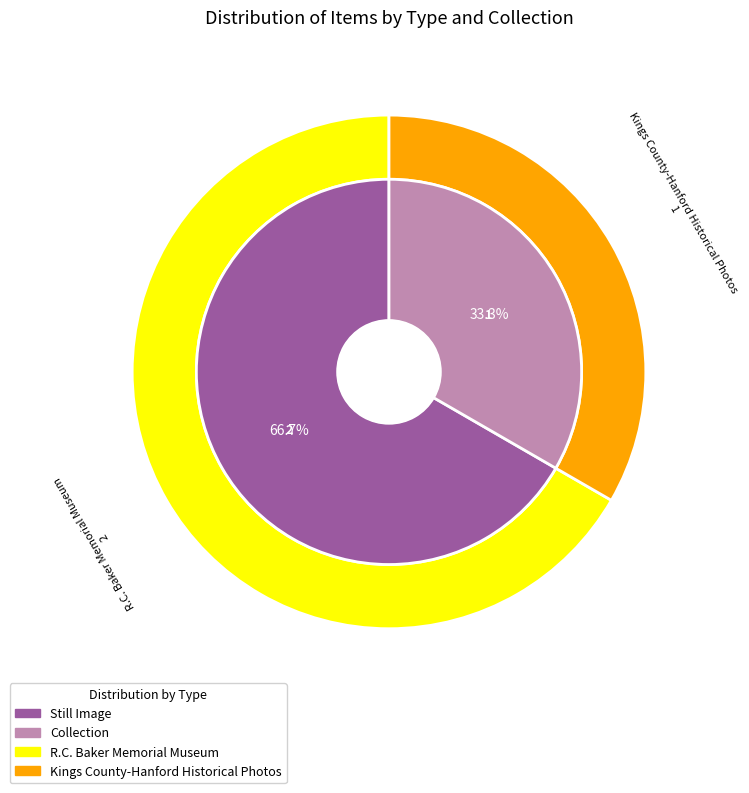

How many segments does this pie chart have?

3